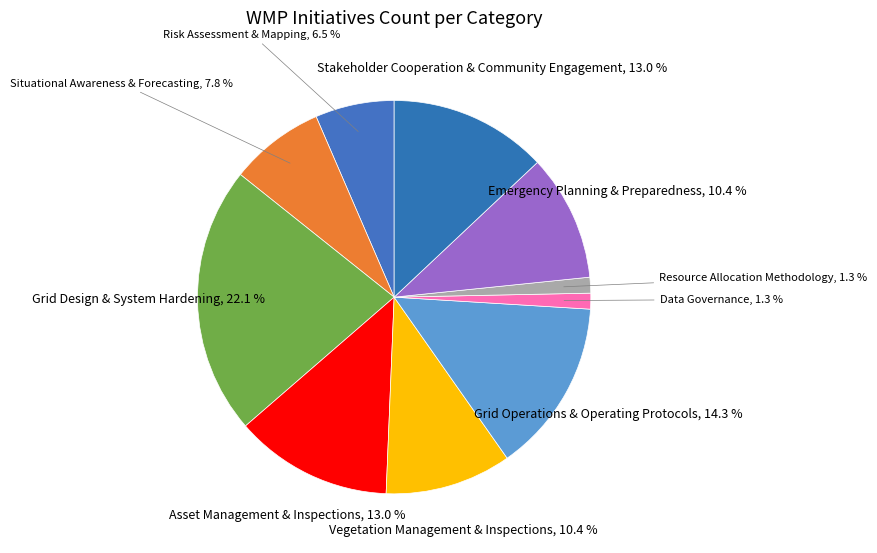

How many slices are in this pie chart?

10